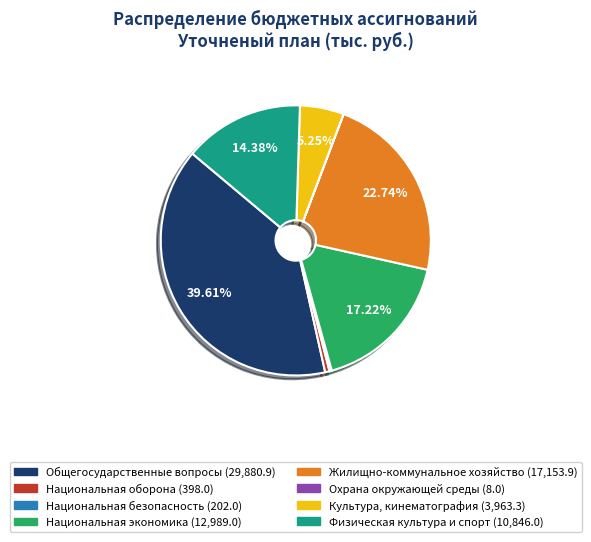

What is the largest slice in the pie chart?

Общегосударственные вопросы